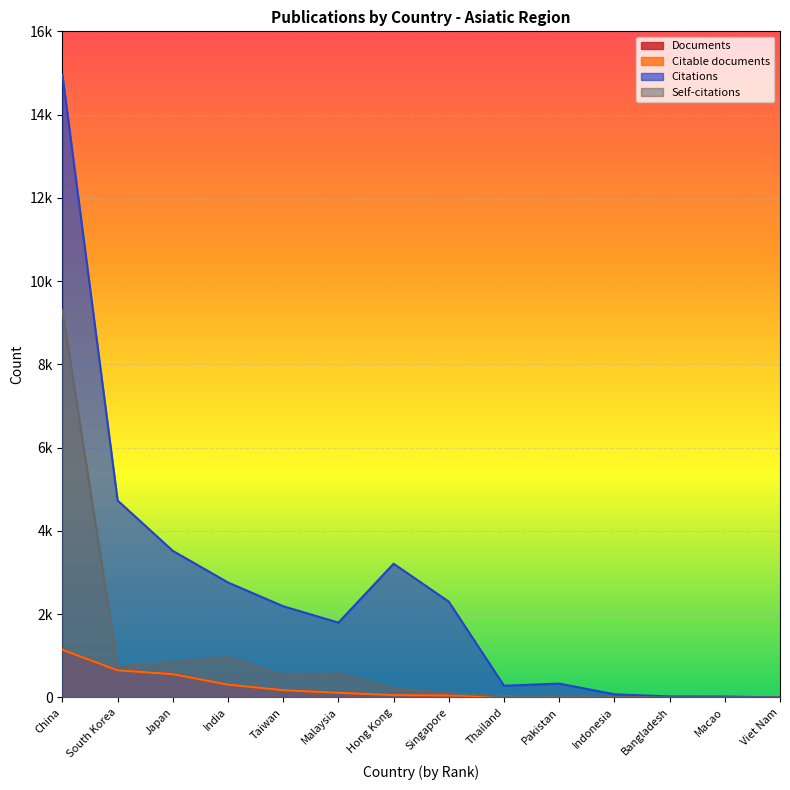

What is the label of the 6th point from the right?

Thailand